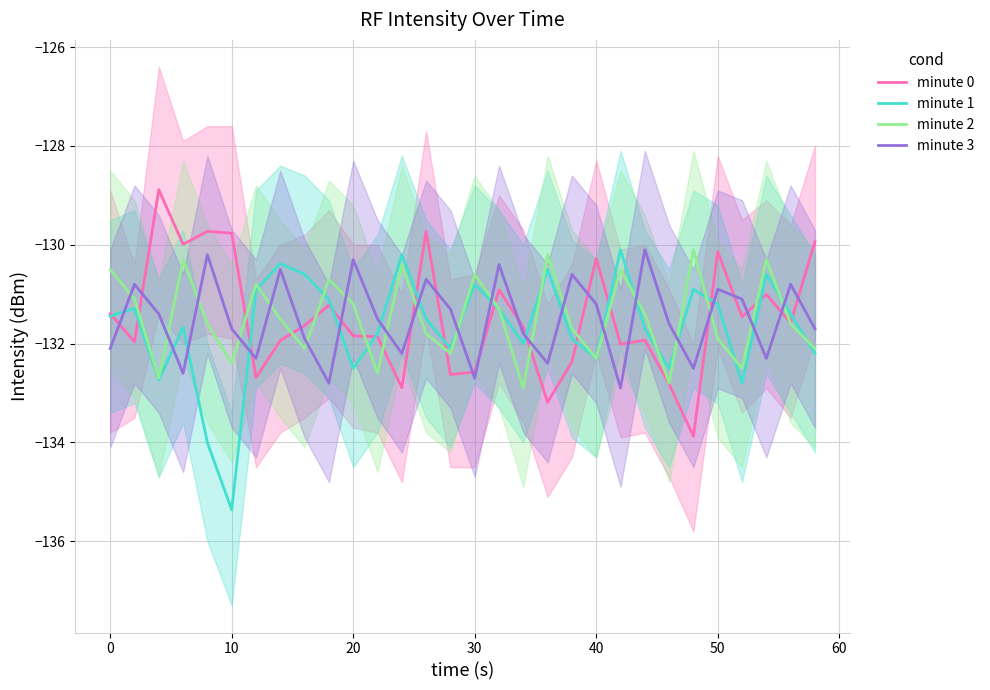

True or false: minute 1 has a value of -183.6 at 40.

False